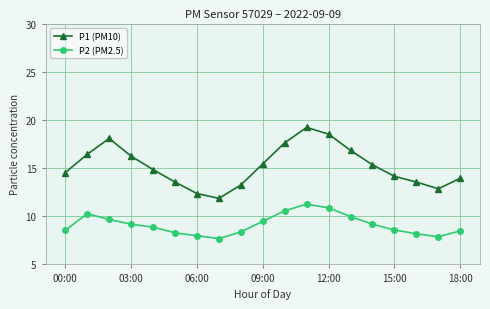

True or false: P1 (PM10) has more than 2 interior local peaks.

False